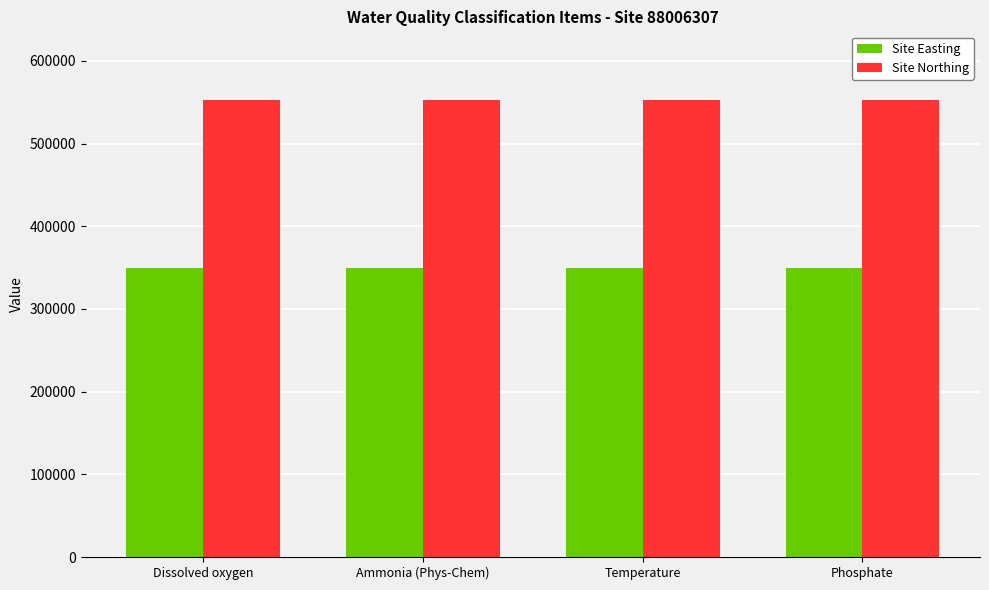

What is the minimum value shown in the chart?

349983